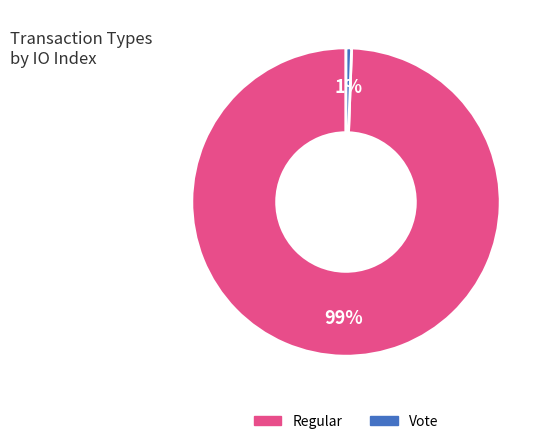

Which slice is the largest?

Regular